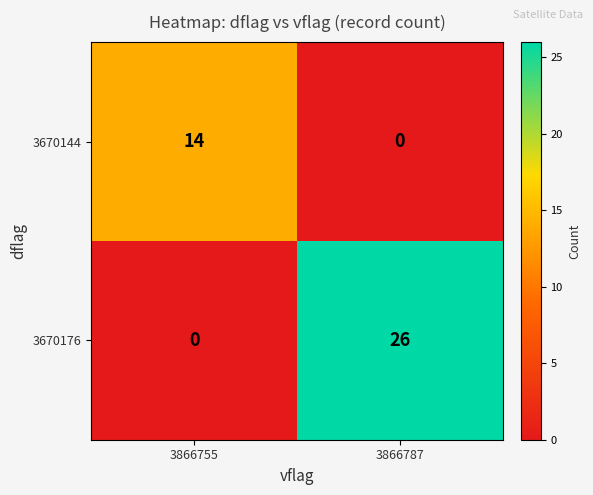

What is the spread (max minus min) of values at 3866755?

14